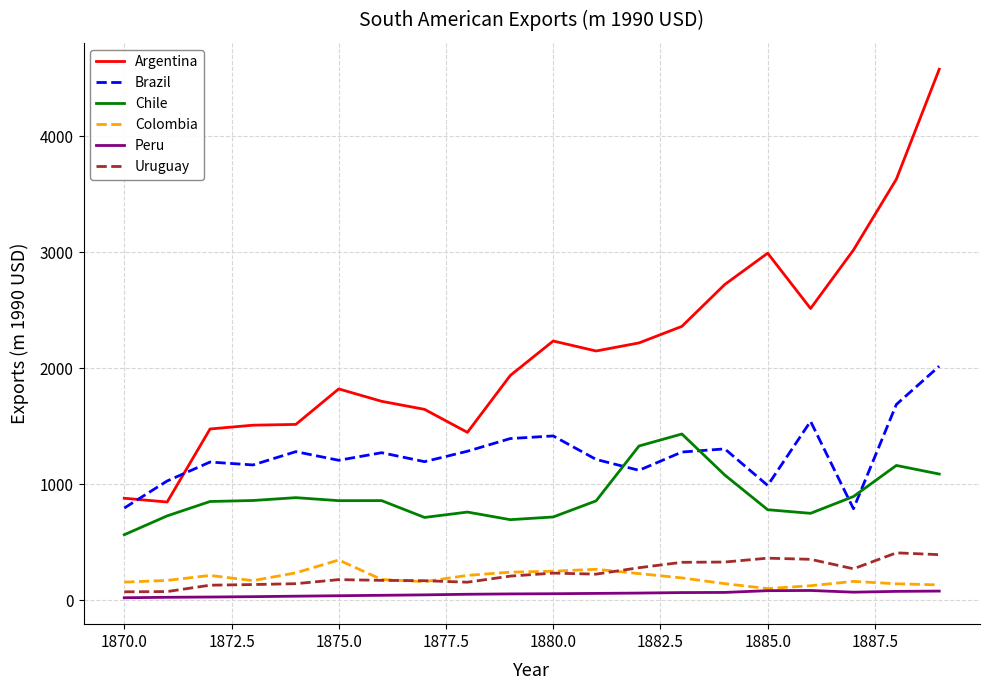

What is the greatest value displayed?

4577.4